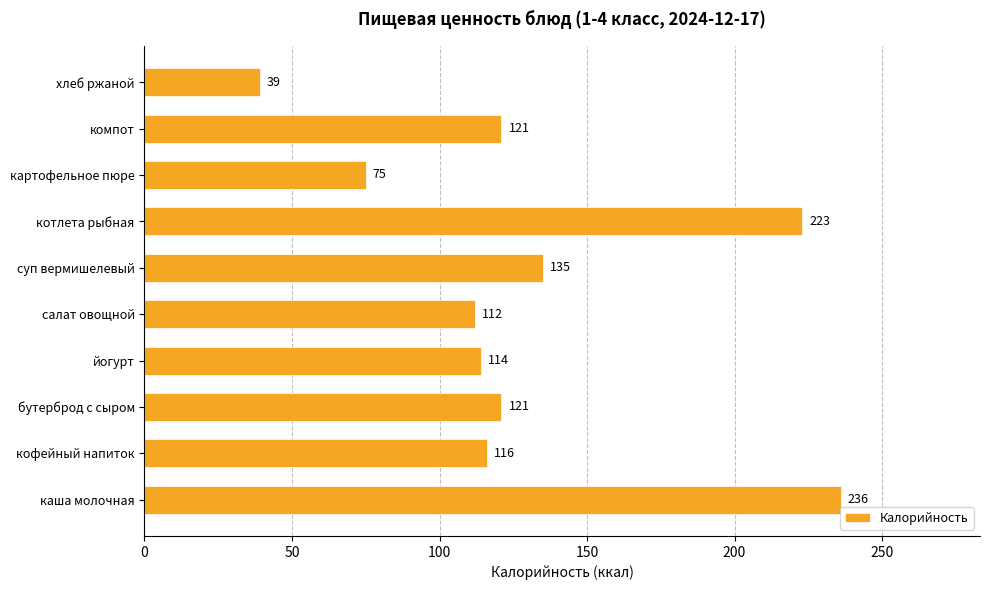

The value at кофейный напиток is 32. True or false?

False